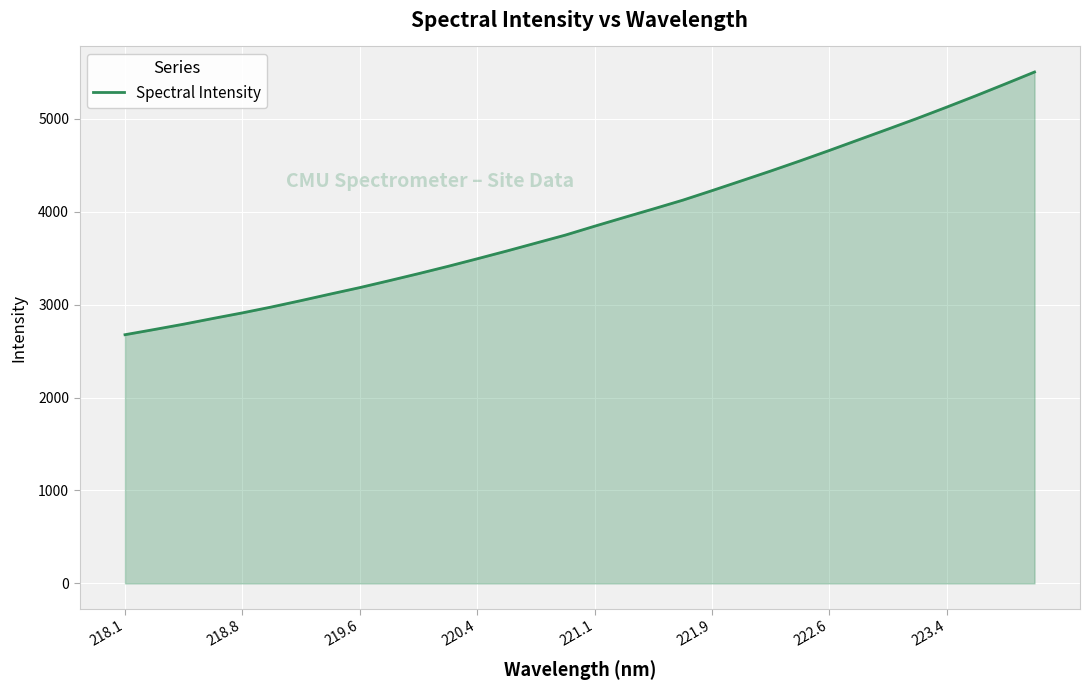

What is the minimum value shown in the chart?

2677.2